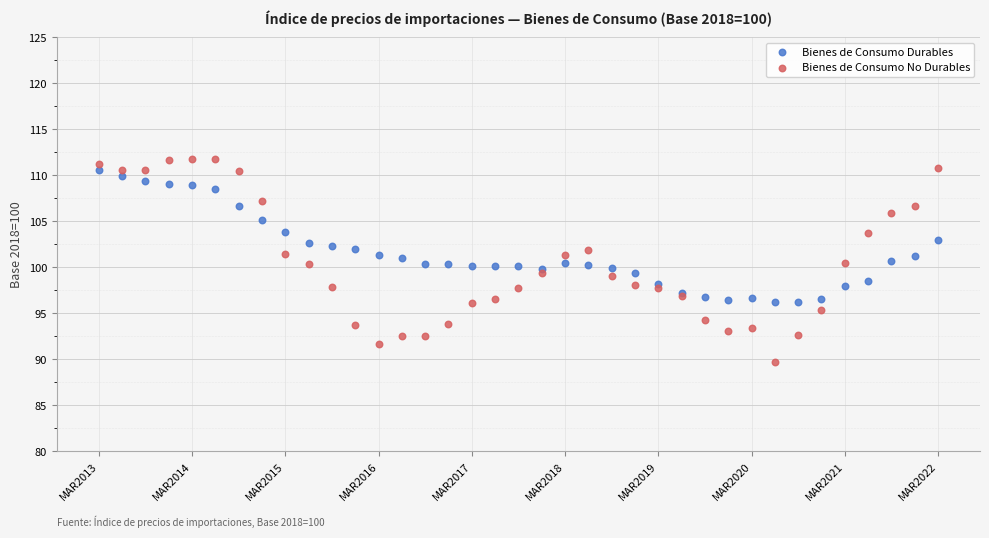

Which series has the largest Y range (max minus min)?

Bienes de Consumo No Durables